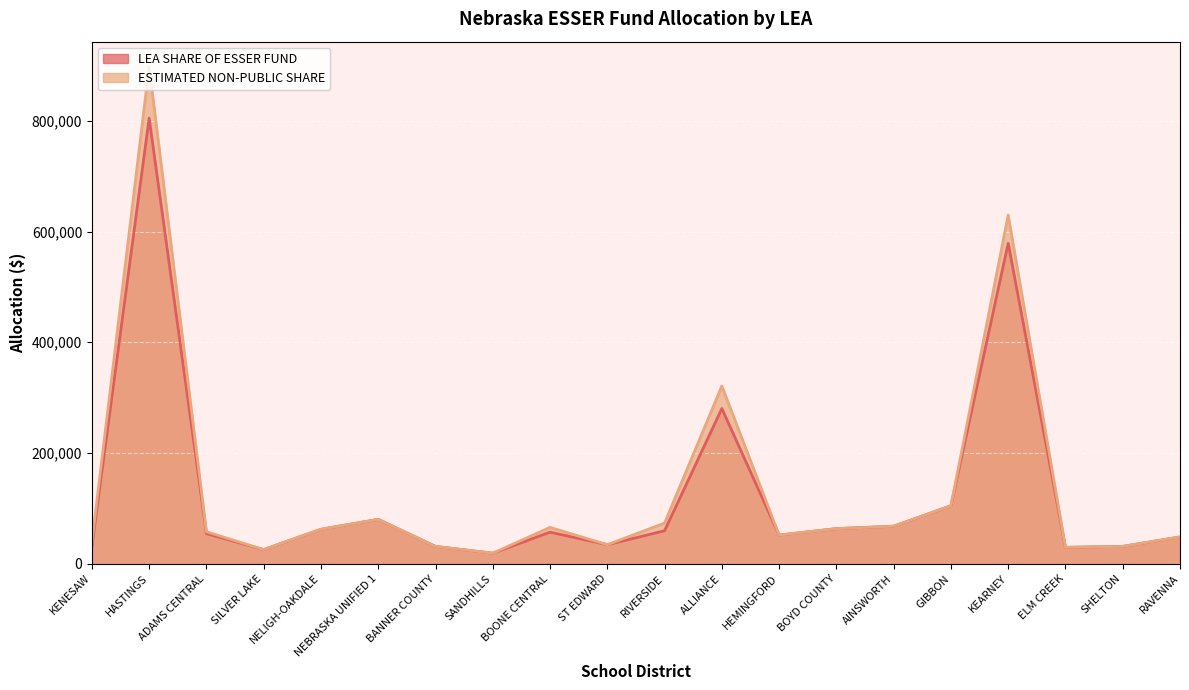

List the labels in order of value, largest first.

HASTINGS, KEARNEY, ALLIANCE, GIBBON, NEBRASKA UNIFIED 1, AINSWORTH, BOYD COUNTY, NELIGH-OAKDALE, RIVERSIDE, BOONE CENTRAL, ADAMS CENTRAL, HEMINGFORD, RAVENNA, ST EDWARD, KENESAW, BANNER COUNTY, SHELTON, ELM CREEK, SILVER LAKE, SANDHILLS